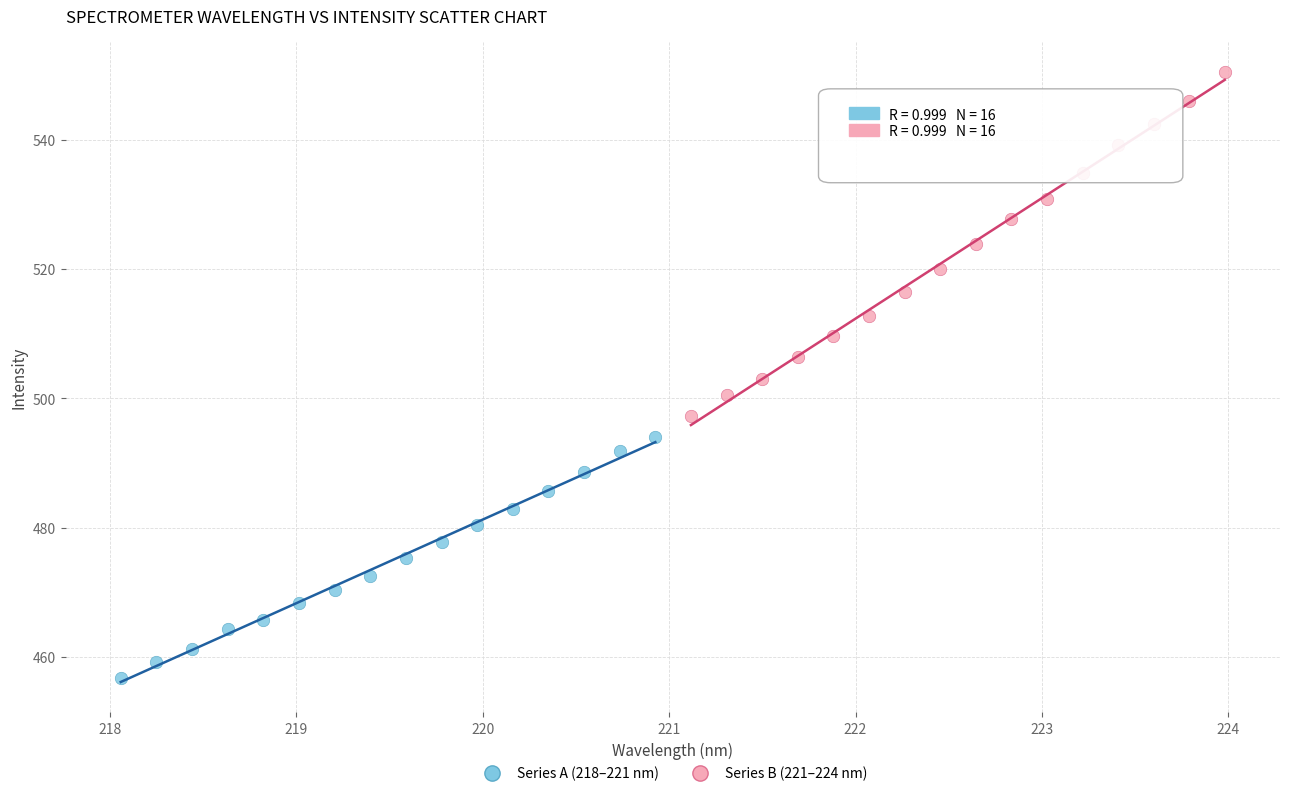

Which series reaches the minimum Y coordinate?

Series A (218–221 nm)